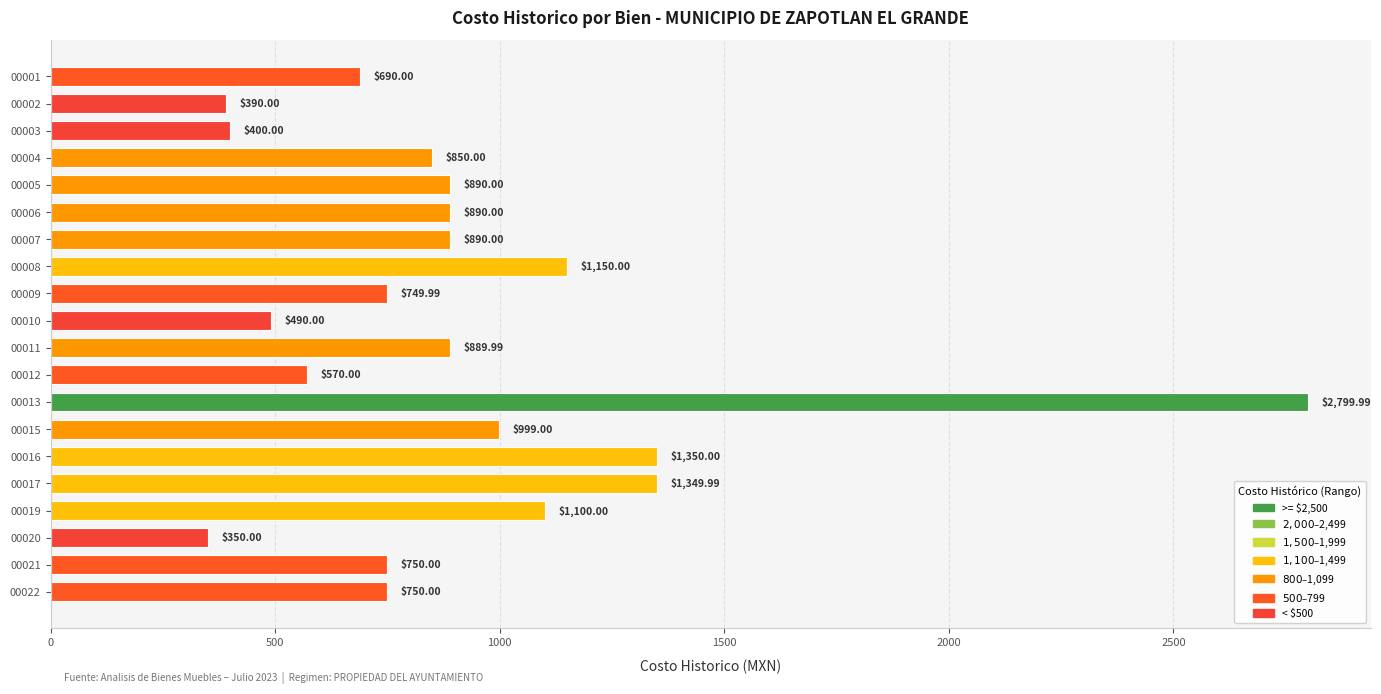

Which label corresponds to the smallest value in the chart?

00020